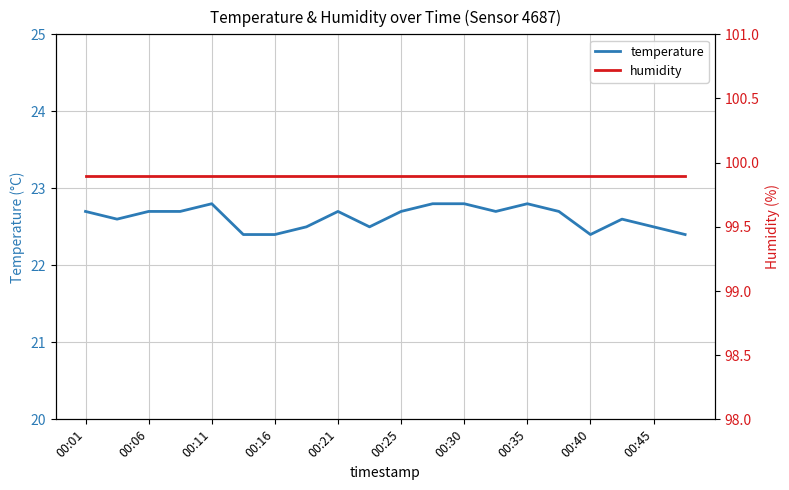

Which series has the largest total across all categories?

humidity